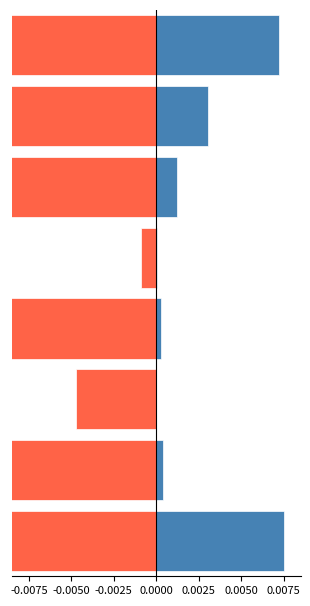

How many groups of bars are there?

8